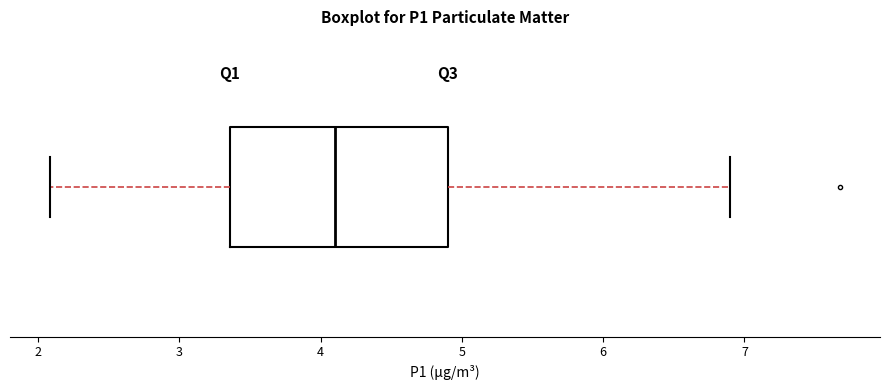

Transcribe this box plot: give where the median line is, the range the box spans, and where the two whiskers end, as read against the x-axis. The values are not printed on the chart, so give them approximately, as read against the axis.

median 4.1, box 3.4 to 4.9, whiskers 2.1 to 6.9